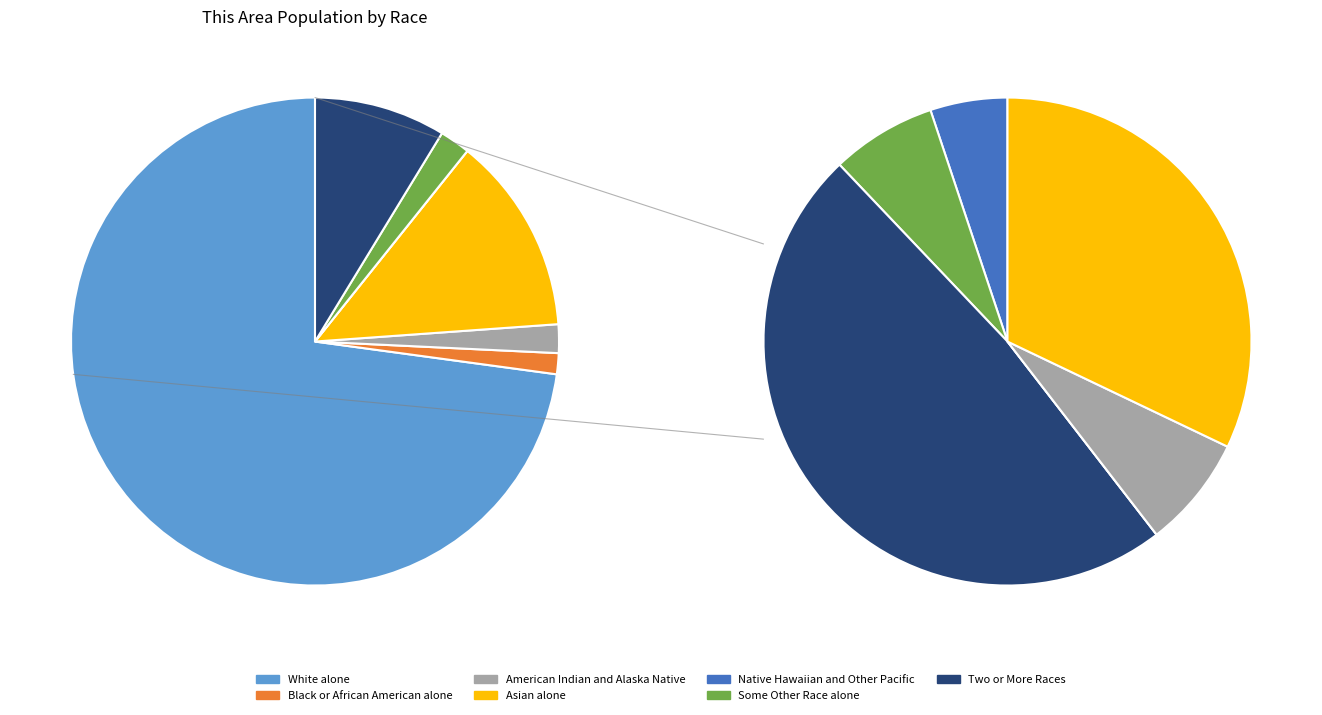

To the nearest percent, what is the combined percentage of Some Other Race alone and American Indian and Alaska Native?

4%